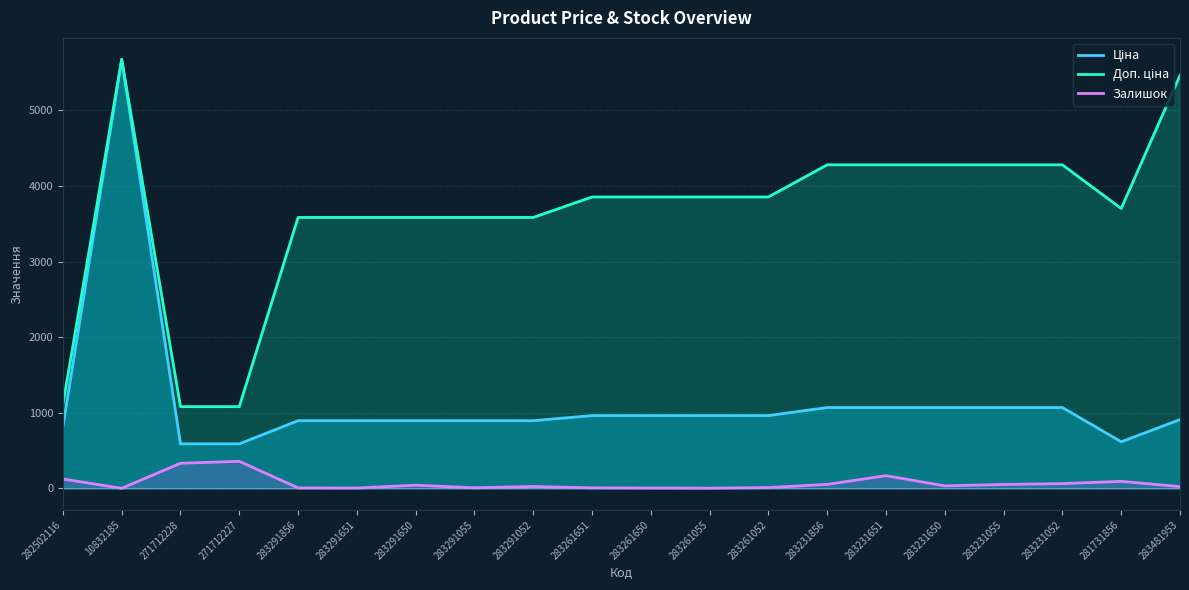

What is the maximum value for Ціна?

5673.8